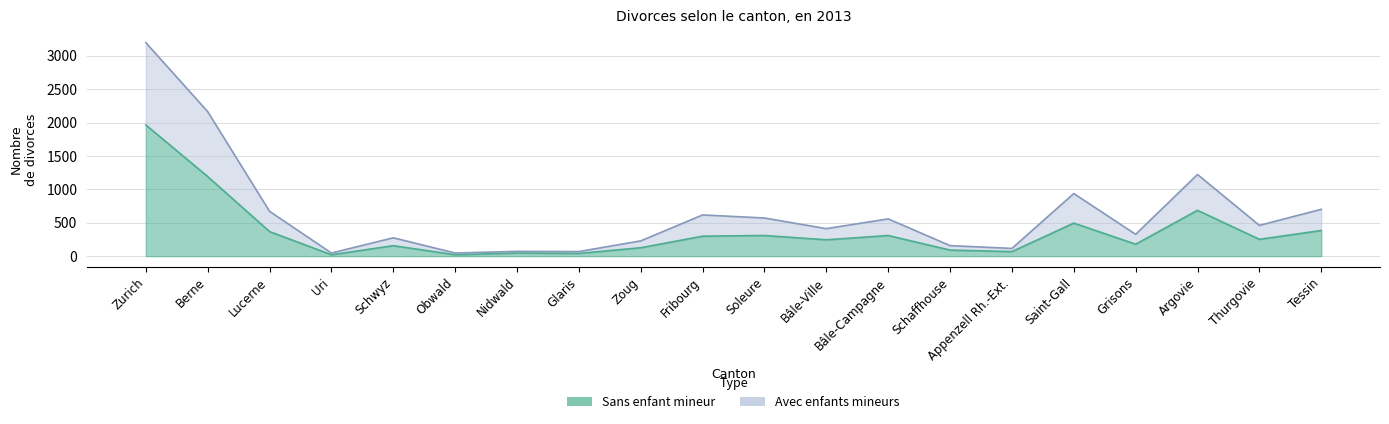

What is the greatest value displayed?

3195